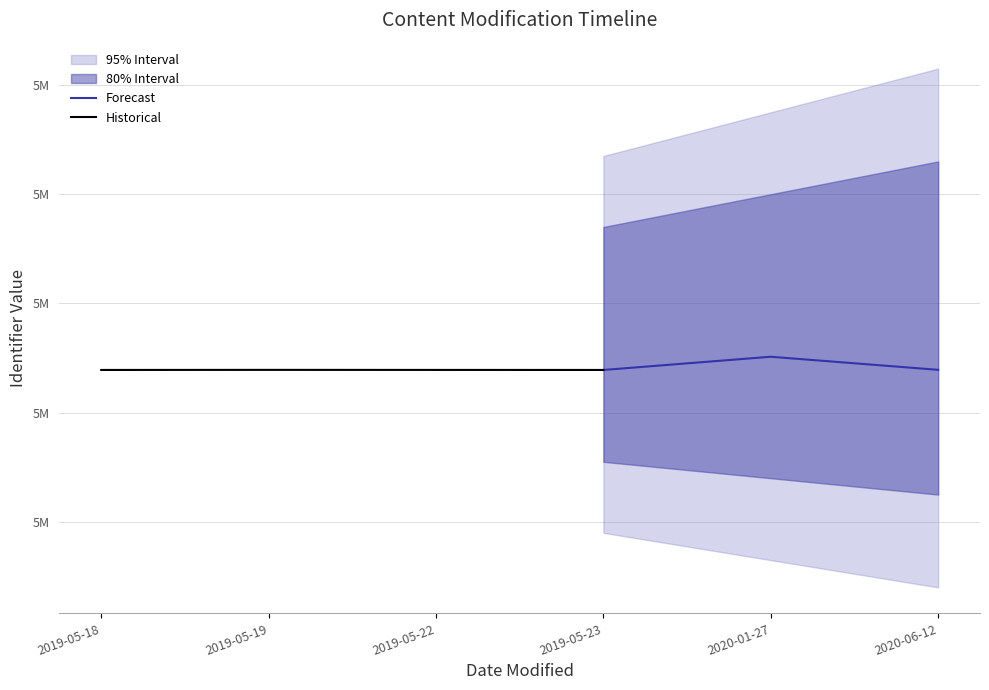

Reading right to left, list all the values displayed in this chart.

2020-06-12=5239214	2020-01-27=5251195	2019-05-23=5239095	2019-05-22=5239127	2019-05-19=5239179	2019-05-18=5239096